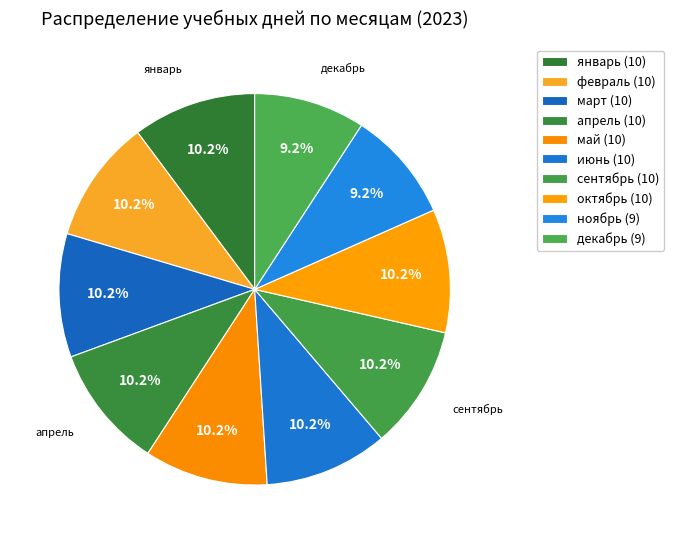

How many slices are in this pie chart?

10